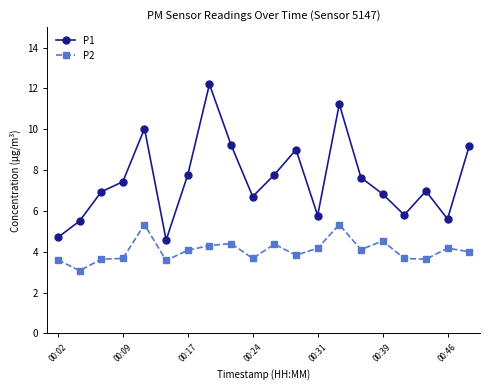

How many series are shown in this chart?

2